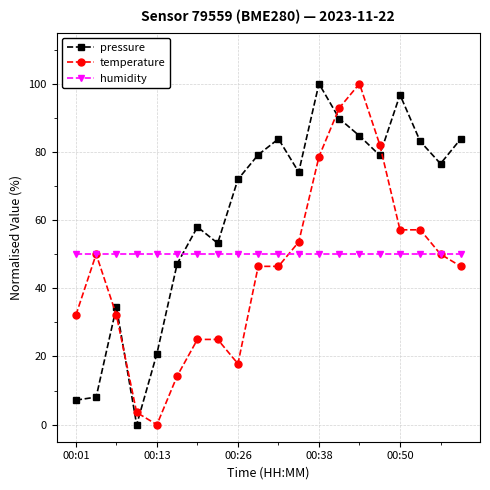

What are all the series names shown in the legend?

pressure, temperature, humidity